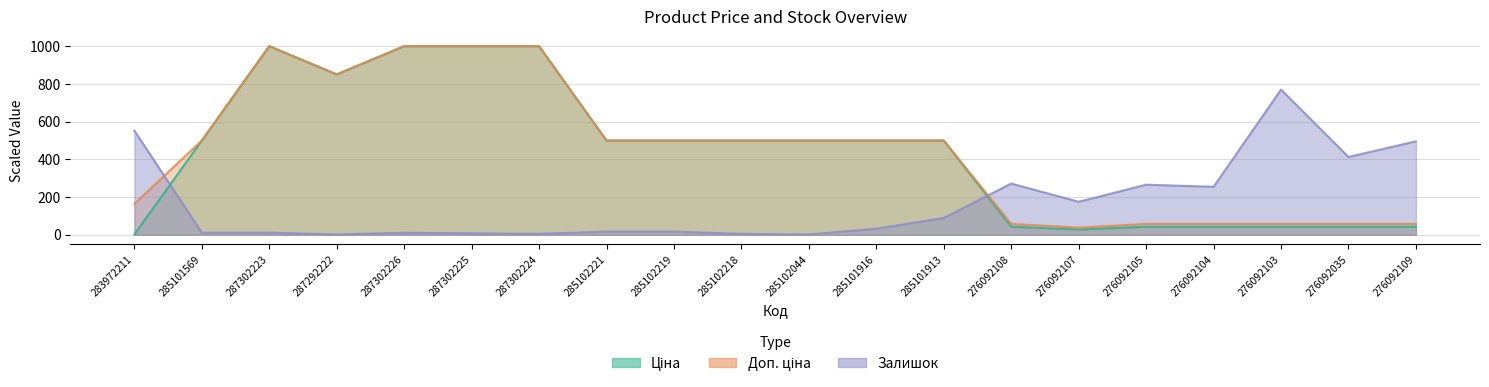

The Доп. ціна series shows 1000.0 at 287302225. True or false?

True